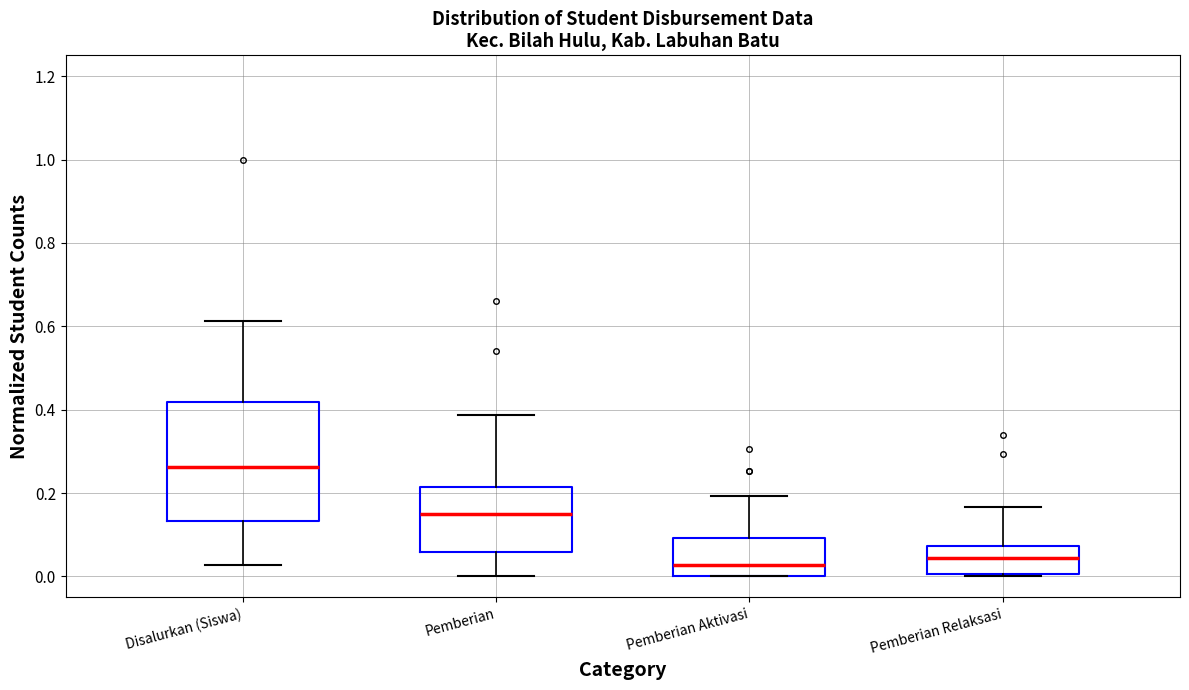

Reading left to right, transcribe this box plot: for each box, give where its median line is, the range the box spans, and where its two whiskers end, as read against the y-axis. The values are not printed on the chart, so give them approximately, as read against the axis.

Disalurkan (Siswa): median 0.26, box 0.14 to 0.42, whiskers 0.02 to 0.62
Pemberian: median 0.16, box 0.06 to 0.22, whiskers 0.00 to 0.38
Pemberian Aktivasi: median 0.02, box 0.00 to 0.10, whiskers 0.00 to 0.20
Pemberian Relaksasi: median 0.04, box 0.00 to 0.08, whiskers 0.00 (just below the box's lower edge) to 0.16